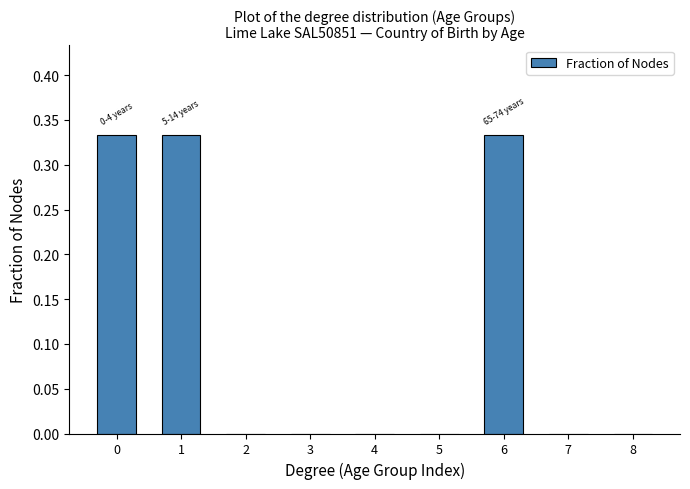

What is the change in value from 1 to 7?

-0.3